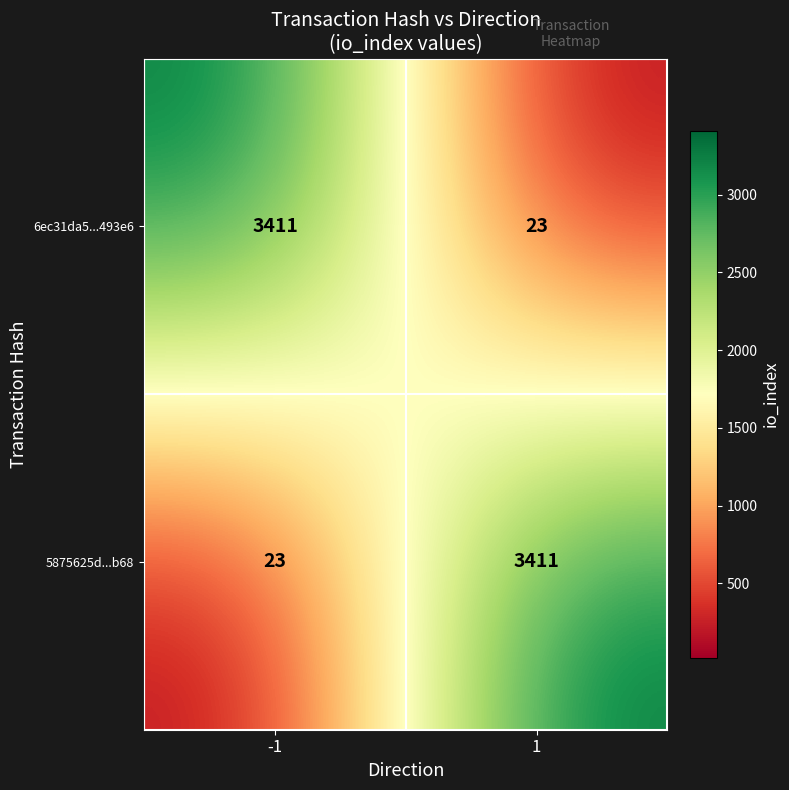

What is the difference between the maximum and minimum values in the 5875625d...b68 series?

3388